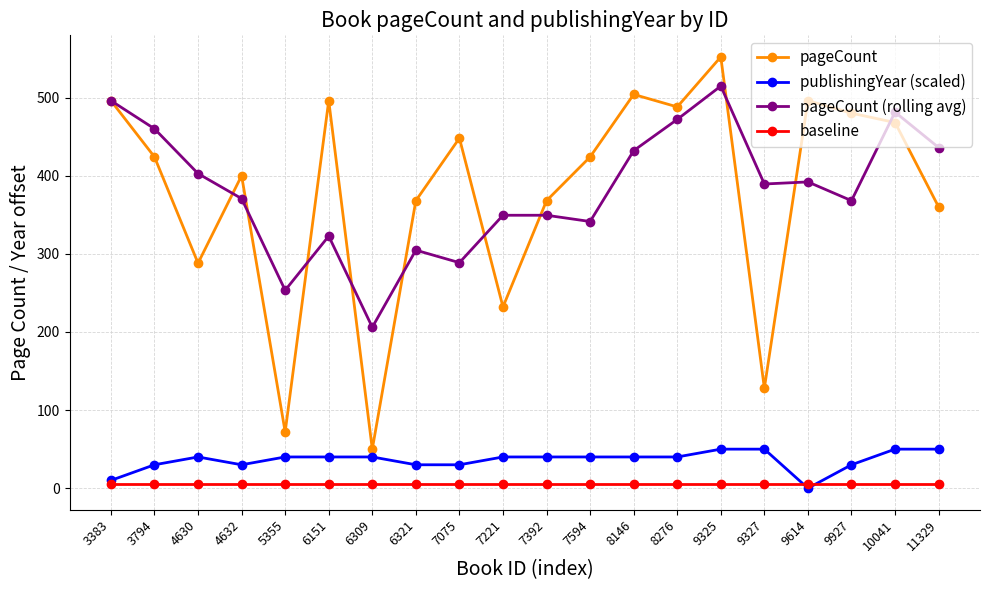

True or false: pageCount and pageCount (rolling avg) intersect in this chart.

True